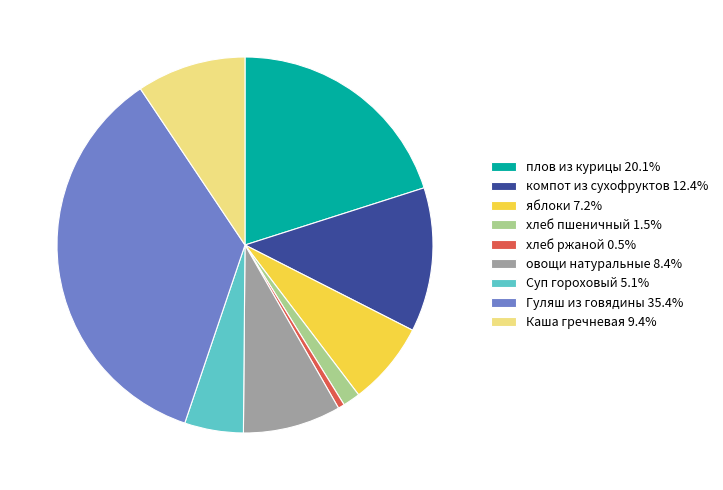

How many segments does this pie chart have?

9